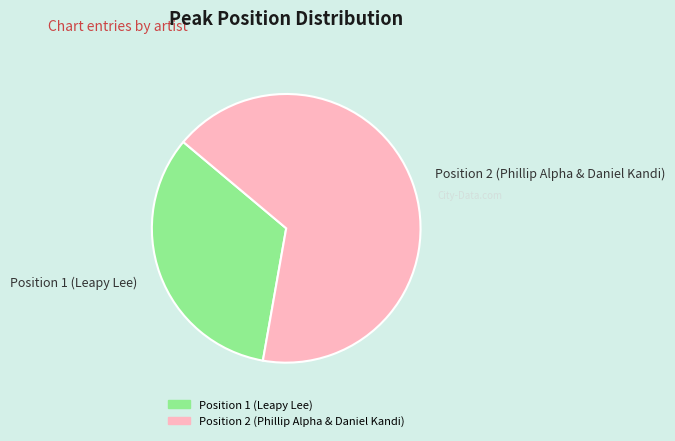

Rank the categories by value from highest to lowest.

Position 2 (Phillip Alpha & Daniel Kandi), Position 1 (Leapy Lee)